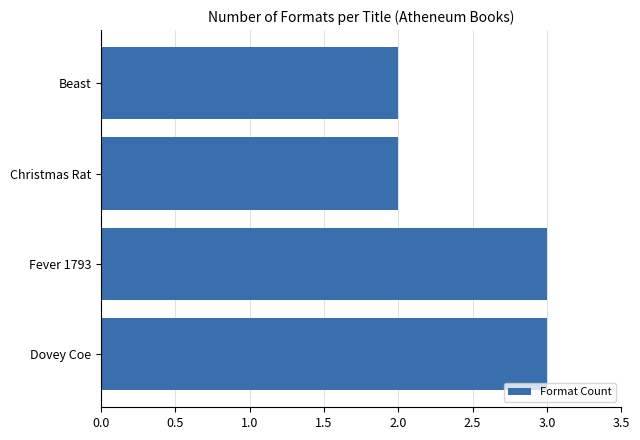

What is the sum of all values?

10